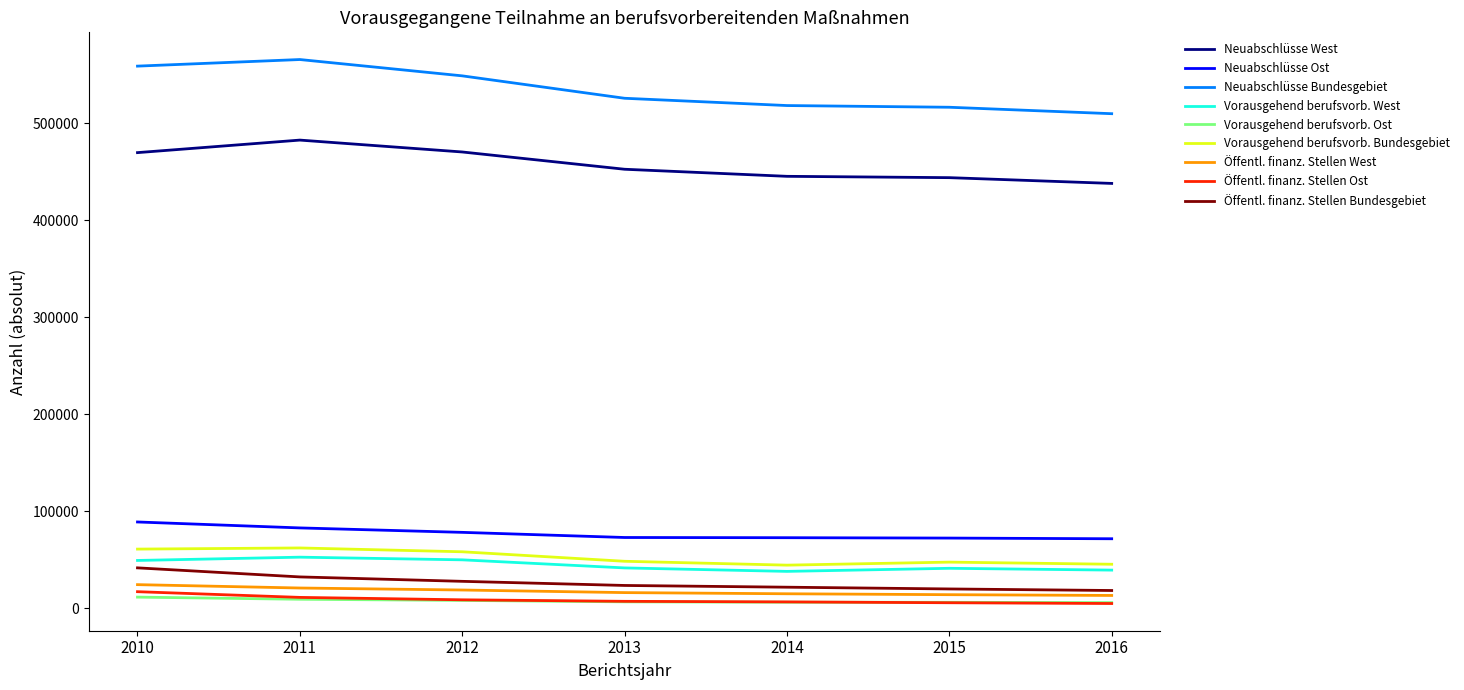

True or false: Öffentl. finanz. Stellen West and Öffentl. finanz. Stellen Ost intersect in this chart.

False